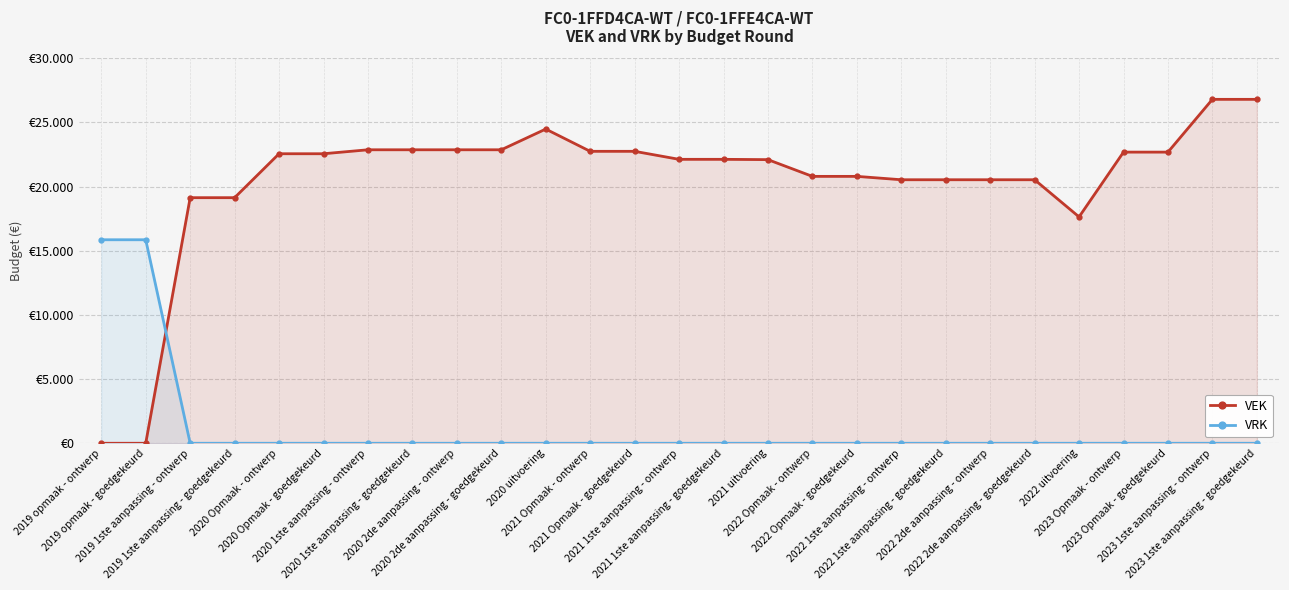

The value of VEK at 2022 1ste aanpassing - goedgekeurd is 20534. True or false?

True